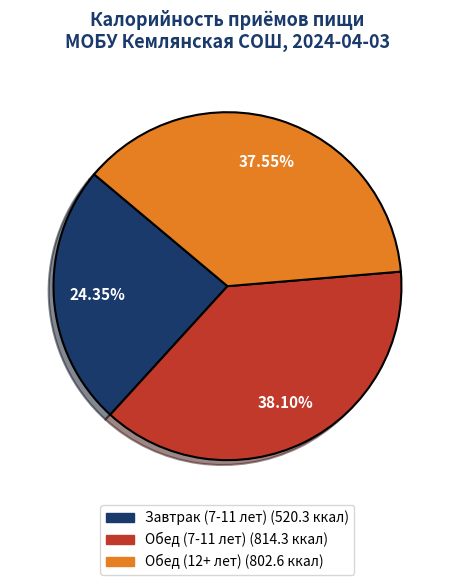

Do Завтрак (7-11 лет) and Обед (7-11 лет) together represent more than half of the pie?

Yes